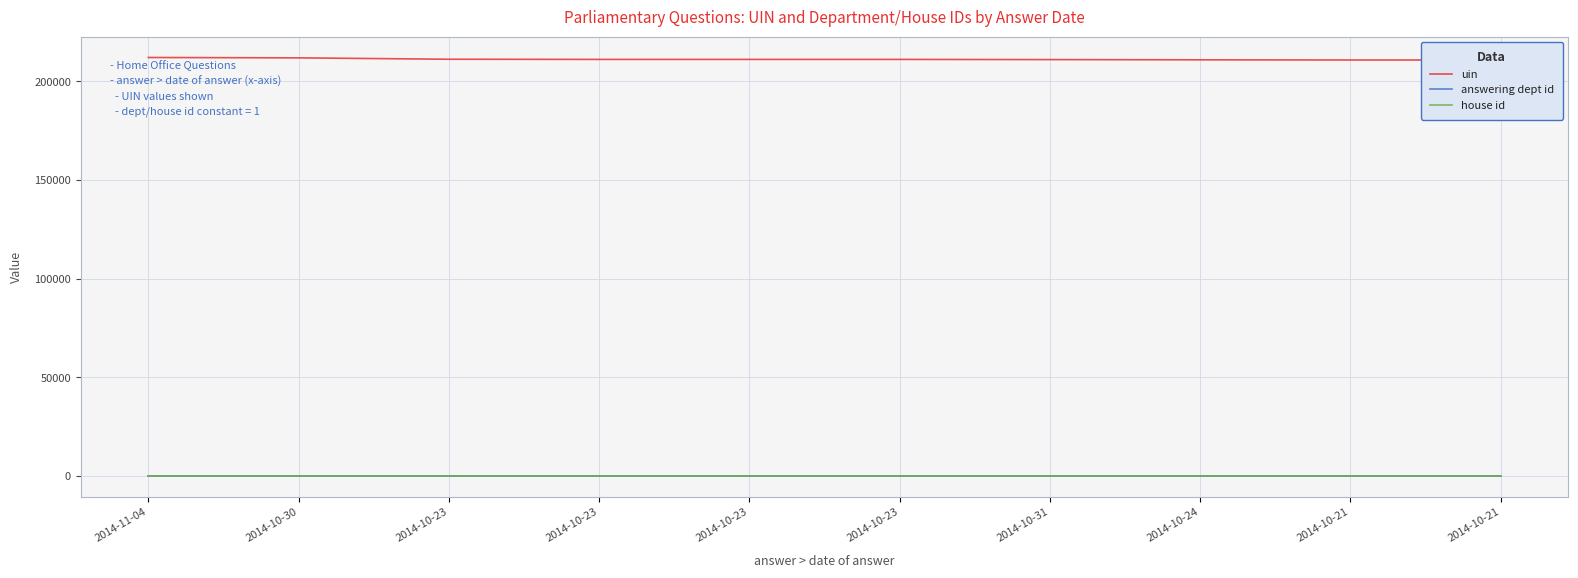

Which series has the widest spread of values?

uin